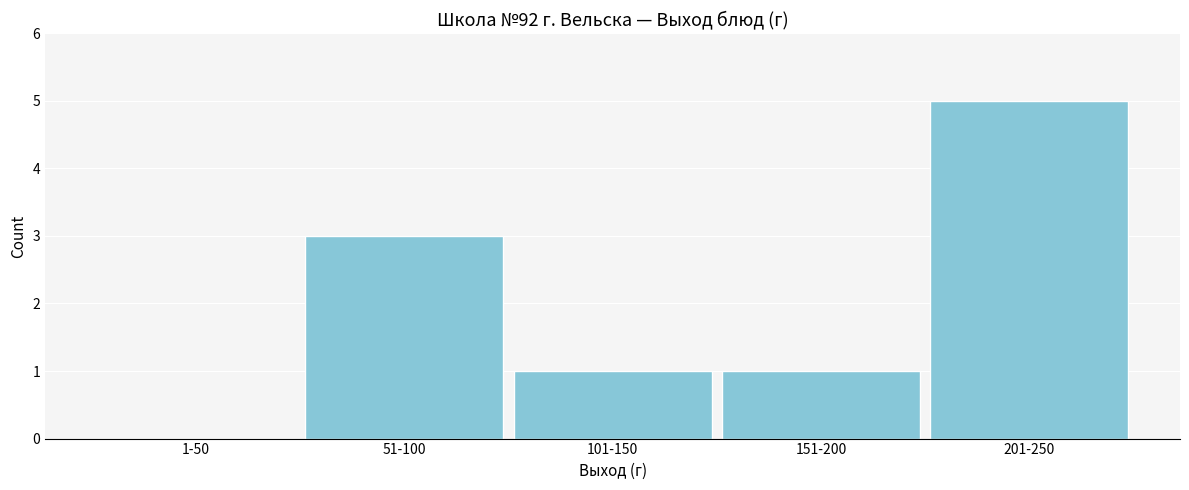

Reading left to right, extract all data points from this chart.

1-50=0	51-100=3	101-150=1	151-200=1	201-250=5